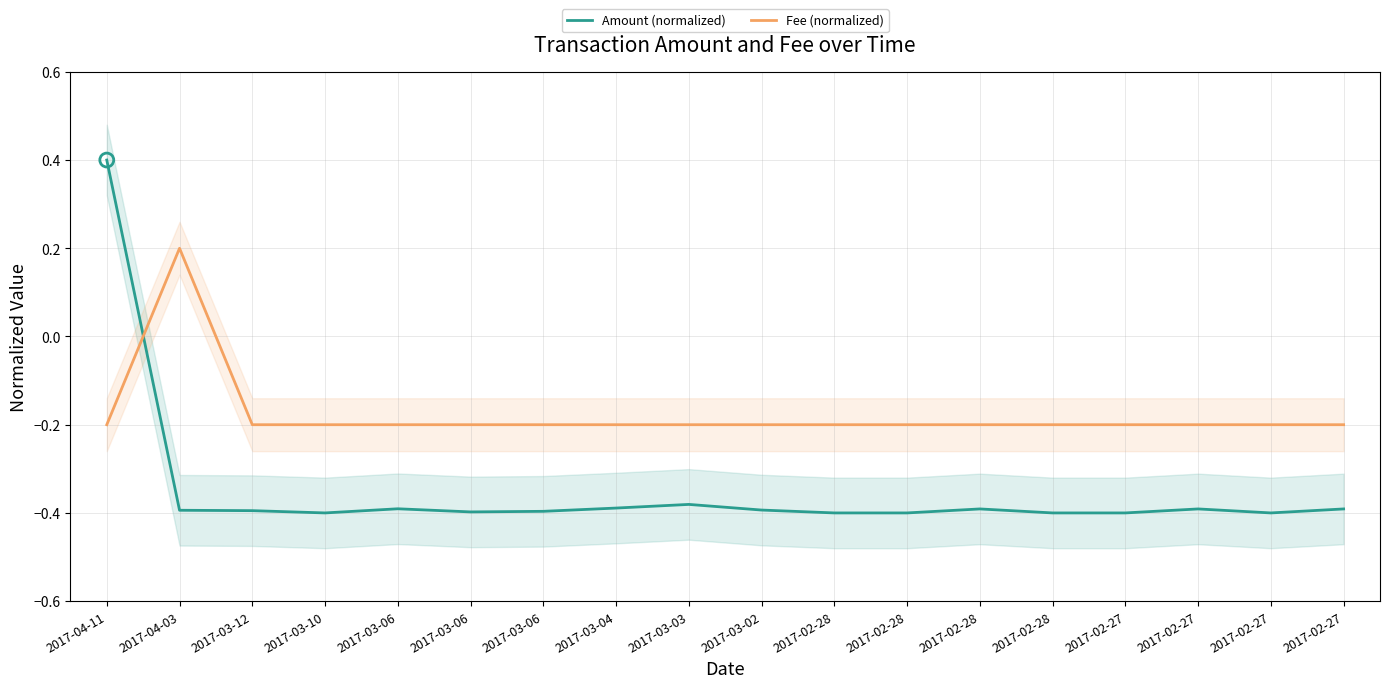

What is the total value across all series at 2017-02-27?

-0.6